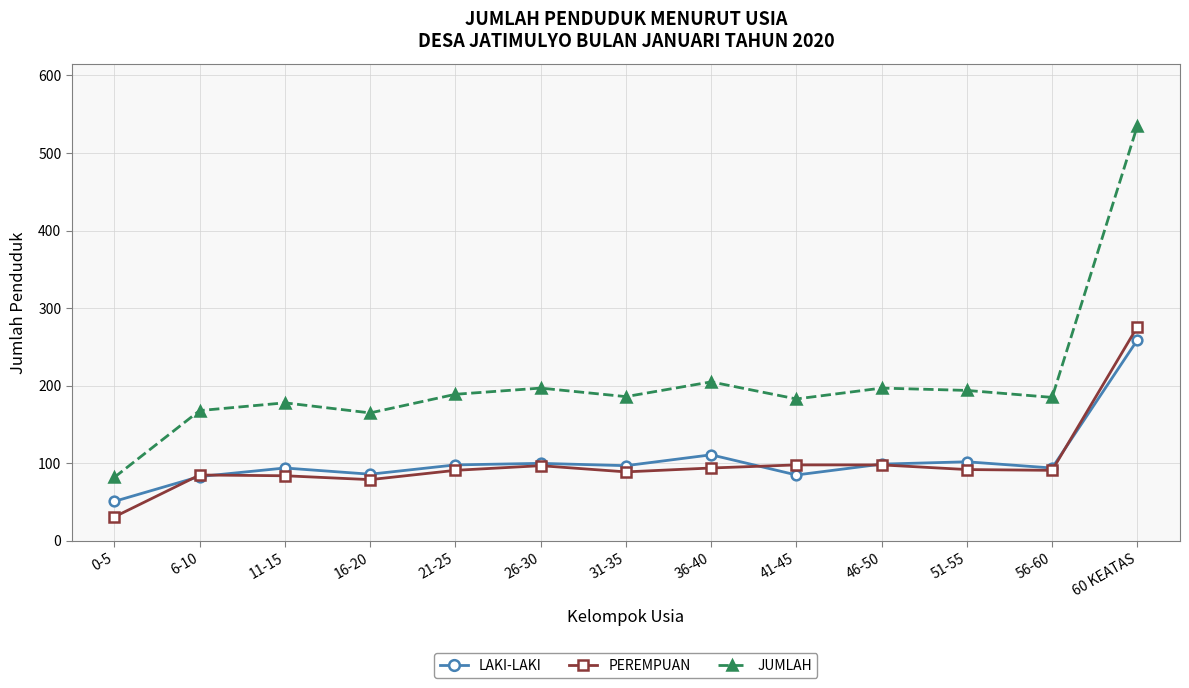

Where is LAKI-LAKI nearest to the value 155?

36-40